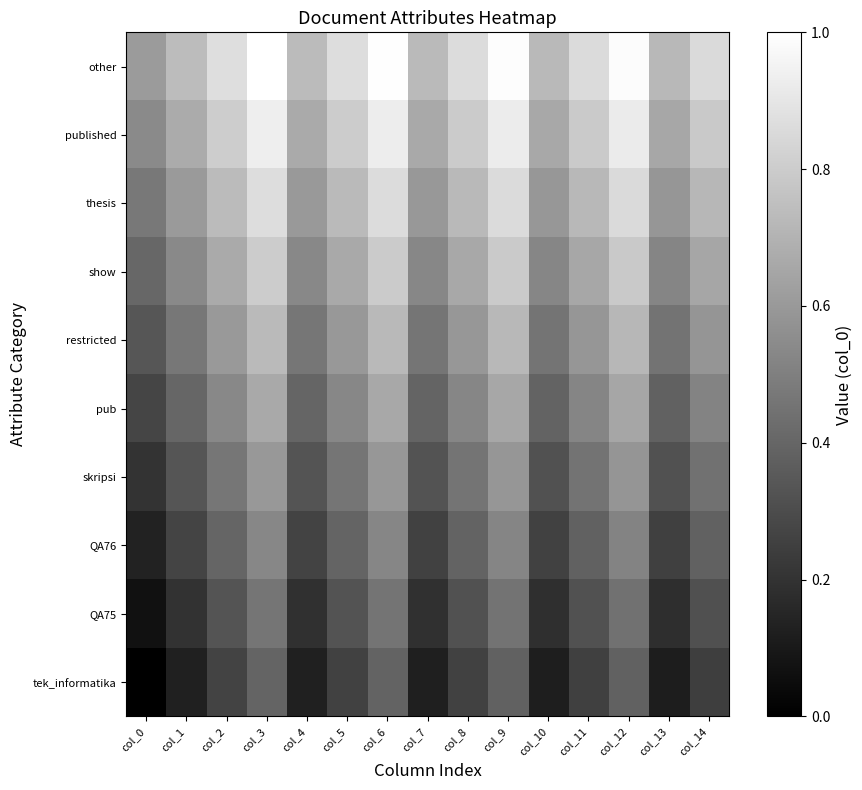

Reading right to left, what are all the values shown in this chart?

tek_informatika: col_14=0.2	col_13=0.1	col_12=0.4	col_11=0.2	col_10=0.1	col_9=0.4	col_8=0.3	col_7=0.1	col_6=0.4	col_5=0.3	col_4=0.1	col_3=0.4	col_2=0.3	col_1=0.1	col_0=0.0
QA75: col_14=0.3	col_13=0.2	col_12=0.4	col_11=0.3	col_10=0.2	col_9=0.5	col_8=0.3	col_7=0.2	col_6=0.5	col_5=0.3	col_4=0.2	col_3=0.5	col_2=0.3	col_1=0.2	col_0=0.1
QA76: col_14=0.4	col_13=0.2	col_12=0.5	col_11=0.4	col_10=0.3	col_9=0.5	col_8=0.4	col_7=0.3	col_6=0.5	col_5=0.4	col_4=0.3	col_3=0.5	col_2=0.4	col_1=0.3	col_0=0.1
skripsi: col_14=0.4	col_13=0.3	col_12=0.6	col_11=0.5	col_10=0.3	col_9=0.6	col_8=0.5	col_7=0.3	col_6=0.6	col_5=0.5	col_4=0.3	col_3=0.6	col_2=0.5	col_1=0.3	col_0=0.2
pub: col_14=0.5	col_13=0.4	col_12=0.7	col_11=0.5	col_10=0.4	col_9=0.7	col_8=0.5	col_7=0.4	col_6=0.7	col_5=0.5	col_4=0.4	col_3=0.7	col_2=0.5	col_1=0.4	col_0=0.3
restricted: col_14=0.6	col_13=0.5	col_12=0.7	col_11=0.6	col_10=0.5	col_9=0.7	col_8=0.6	col_7=0.5	col_6=0.7	col_5=0.6	col_4=0.5	col_3=0.7	col_2=0.6	col_1=0.5	col_0=0.3
show: col_14=0.7	col_13=0.5	col_12=0.8	col_11=0.7	col_10=0.5	col_9=0.8	col_8=0.7	col_7=0.5	col_6=0.8	col_5=0.7	col_4=0.5	col_3=0.8	col_2=0.7	col_1=0.5	col_0=0.4
thesis: col_14=0.7	col_13=0.6	col_12=0.9	col_11=0.7	col_10=0.6	col_9=0.9	col_8=0.7	col_7=0.6	col_6=0.9	col_5=0.7	col_4=0.6	col_3=0.9	col_2=0.7	col_1=0.6	col_0=0.5
published: col_14=0.8	col_13=0.7	col_12=0.9	col_11=0.8	col_10=0.7	col_9=0.9	col_8=0.8	col_7=0.7	col_6=0.9	col_5=0.8	col_4=0.7	col_3=0.9	col_2=0.8	col_1=0.7	col_0=0.5
other: col_14=0.9	col_13=0.7	col_12=1.0	col_11=0.9	col_10=0.7	col_9=1.0	col_8=0.9	col_7=0.7	col_6=1.0	col_5=0.9	col_4=0.7	col_3=1.0	col_2=0.9	col_1=0.7	col_0=0.6